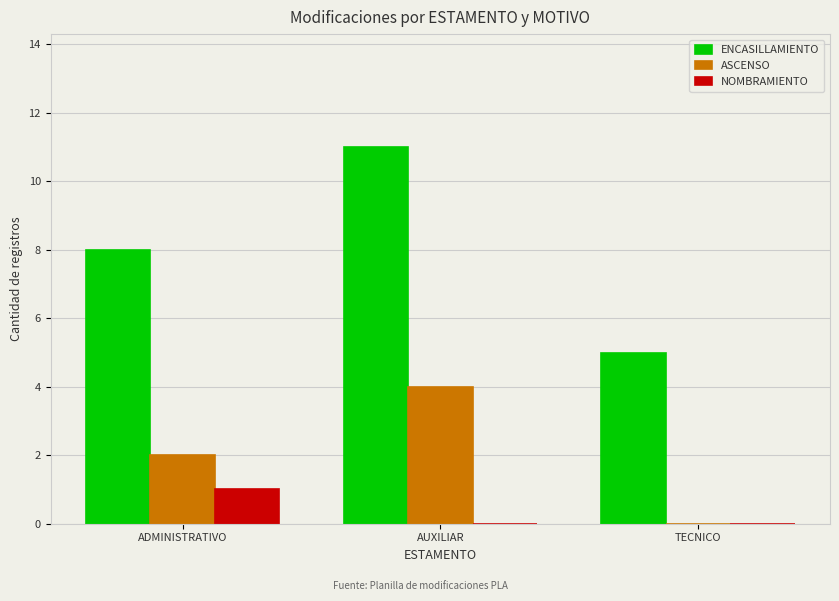

Between ADMINISTRATIVO and TECNICO, which series saw the biggest shift?

ENCASILLAMIENTO